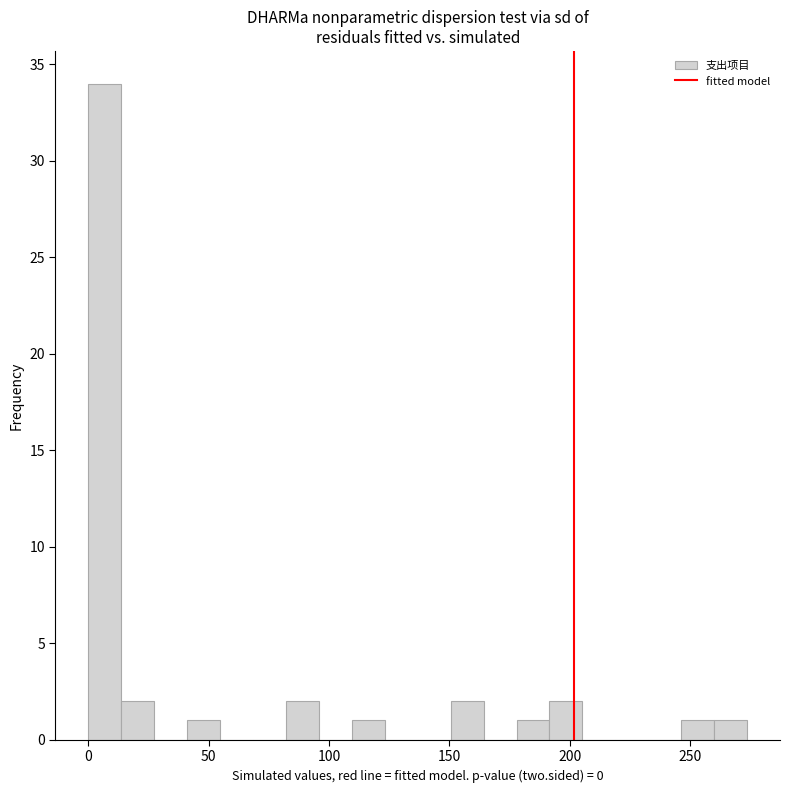

Read against the x-axis, roughly where is the centre of the tallest bar?

5